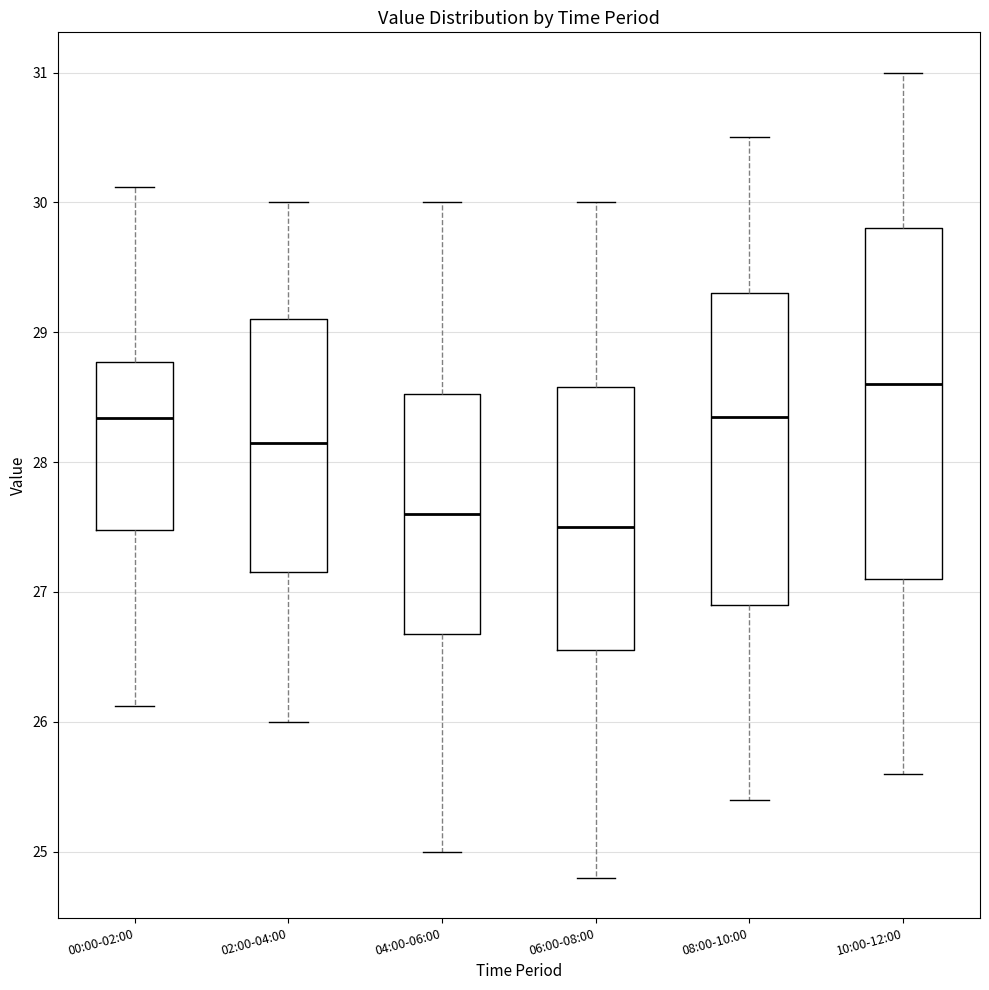

Where is the lower edge of the box for 02:00-04:00 on the y-axis? The values are not printed on the chart, so give them approximately, as read against the axis.

27.2